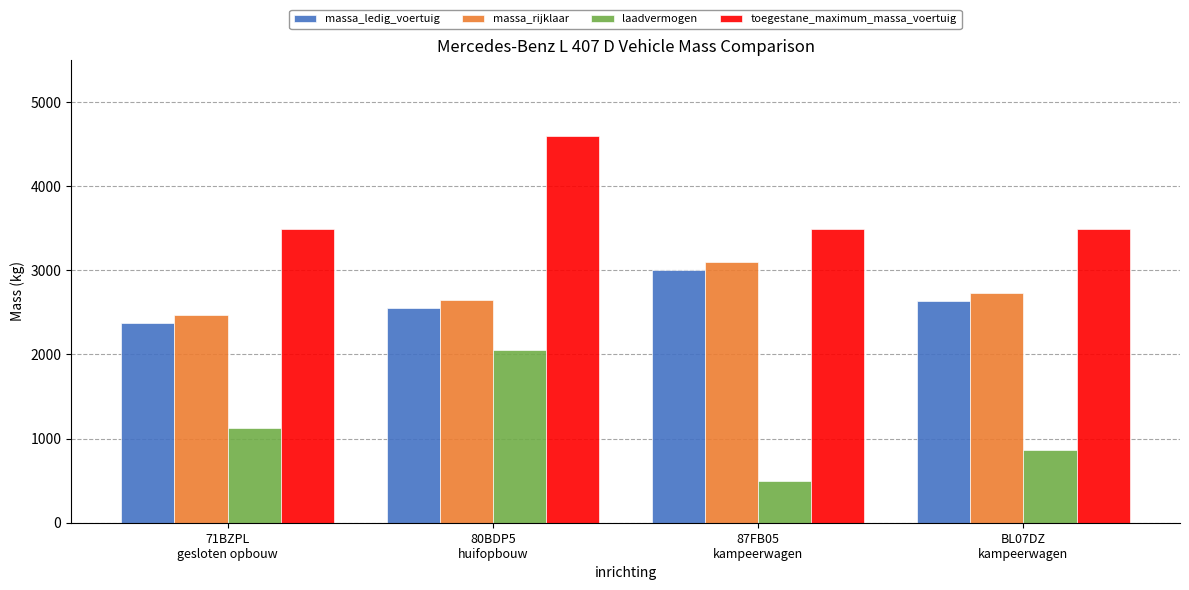

Rank the series at 87FB05
kampeerwagen from lowest to highest value.

laadvermogen, massa_ledig_voertuig, massa_rijklaar, toegestane_maximum_massa_voertuig